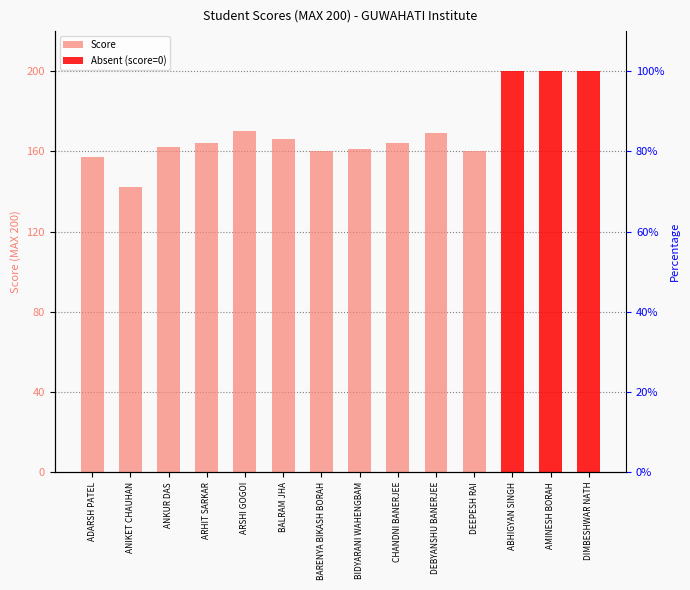

Which has a higher value, ARHIT SARKAR or BALRAM JHA?

BALRAM JHA